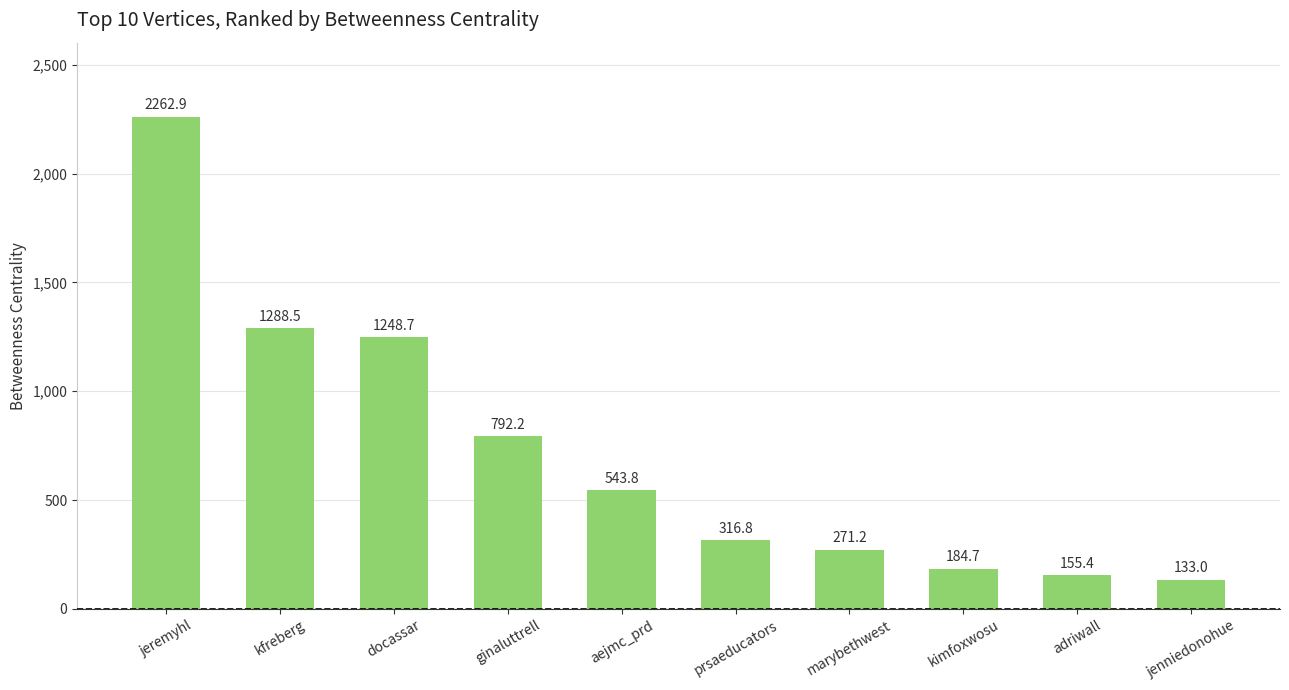

Reading left to right, what are all the values shown in this chart?

2262.9	1288.5	1248.7	792.2	543.8	316.8	271.2	184.7	155.4	133.0